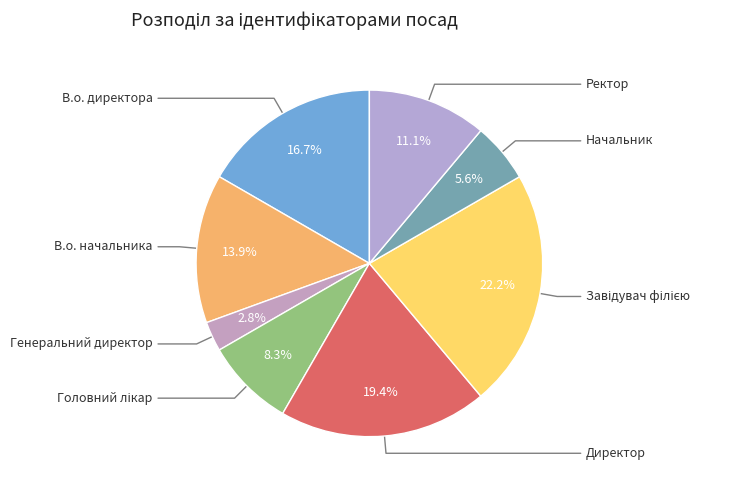

Is there a majority slice in this chart?

No